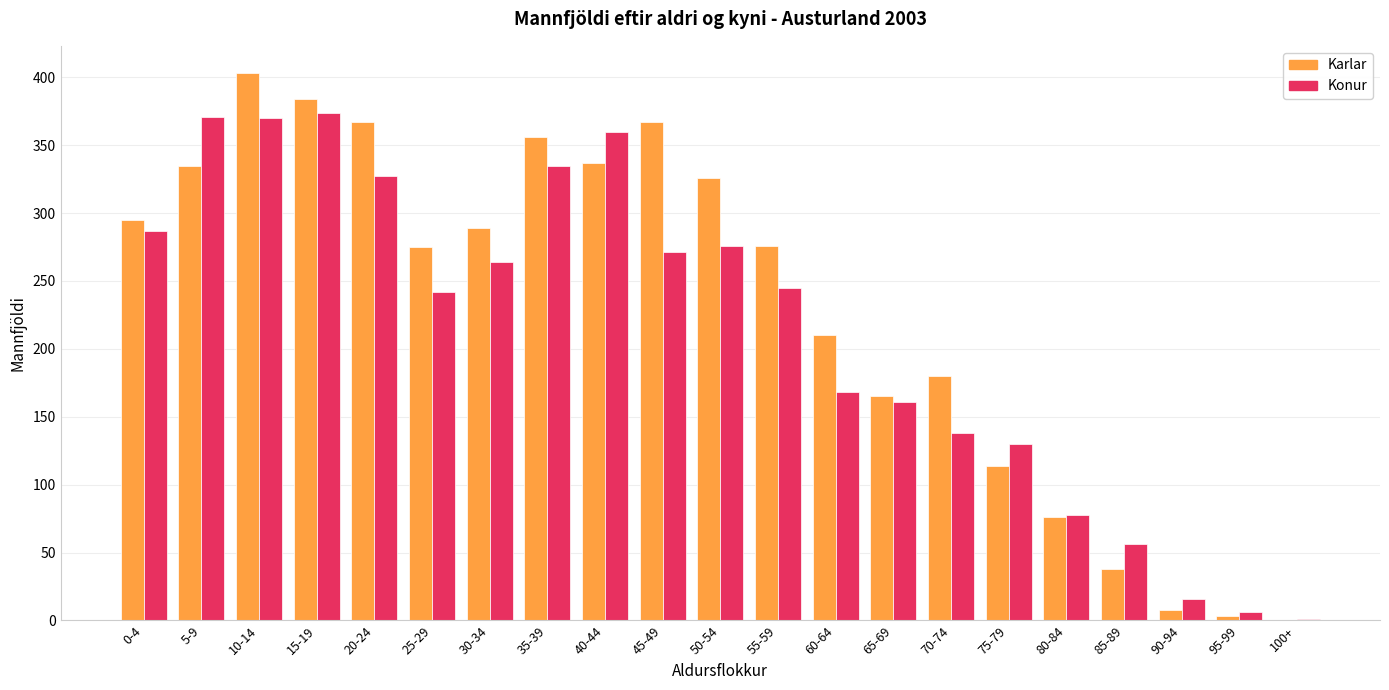

Is the value of Konur at 30-34 greater than the value of Karlar at 40-44?

No